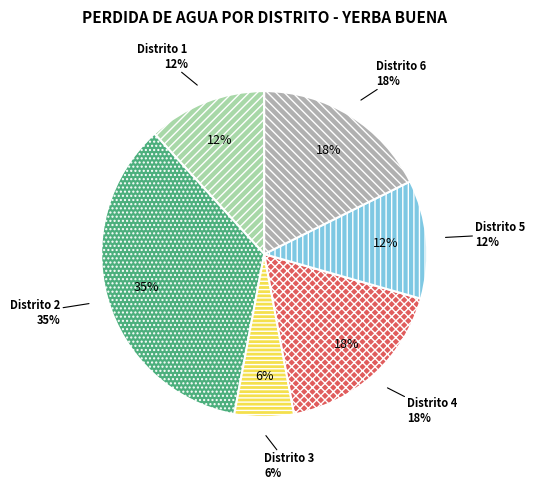

The Distrito 2 slice represents 22% of the pie. True or false?

False